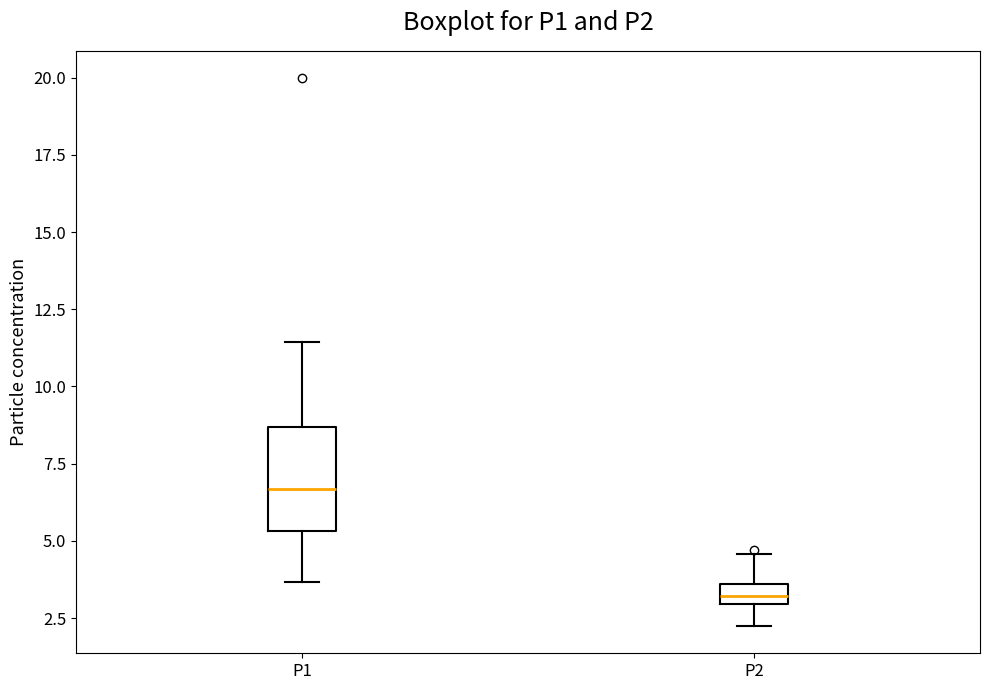

Where does the upper whisker of the box for P1 end on the y-axis? The values are not printed on the chart, so give them approximately, as read against the axis.

11.5